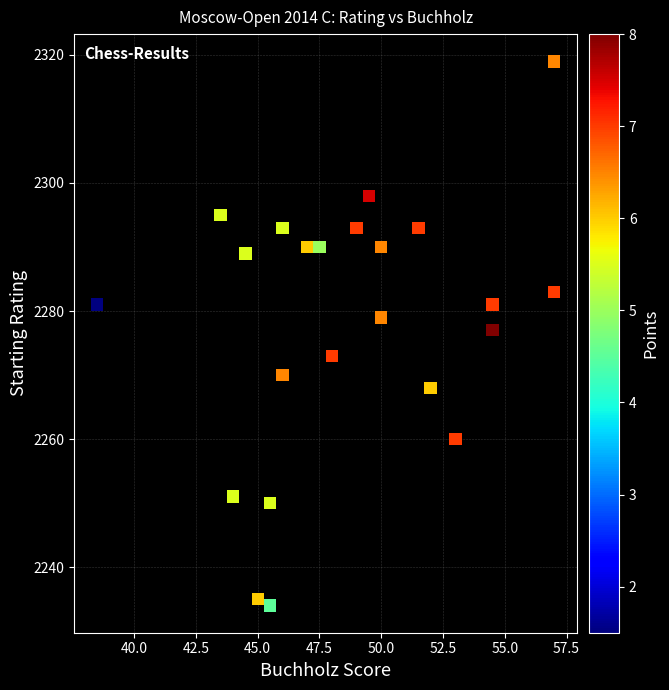

What Y value in the scatter plot is closest to 2276?

2277